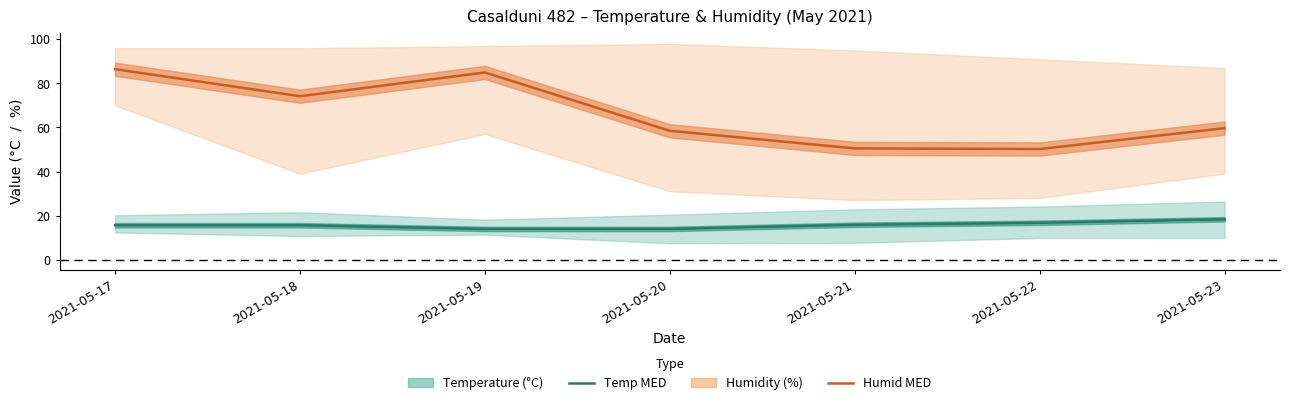

The Humid MED series shows 16.9 at 2021-05-20. True or false?

False